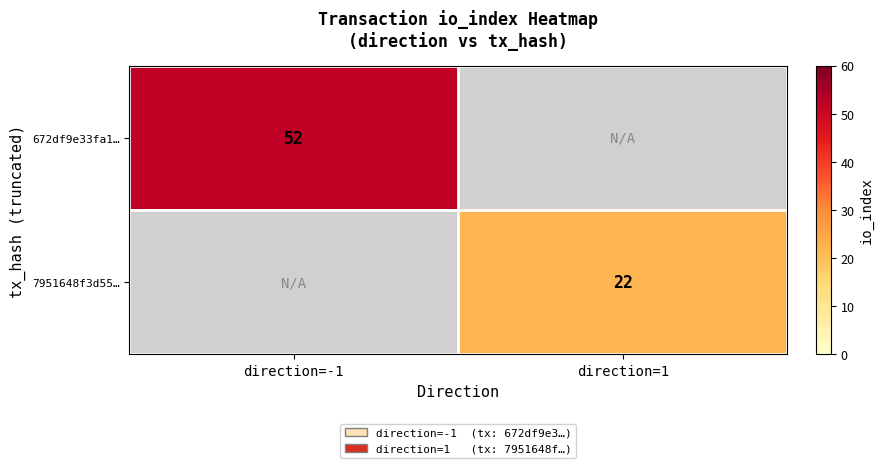

How many series are shown in this chart?

2